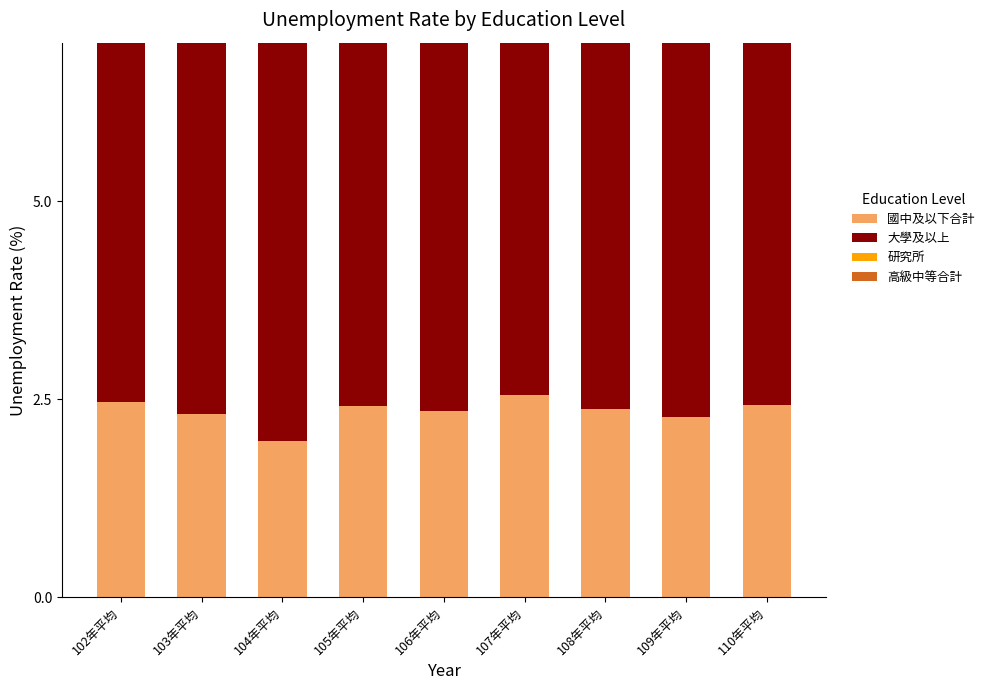

At 106年平均, list the series in order from smallest to largest.

國中及以下合計, 研究所, 高級中等合計, 大學及以上